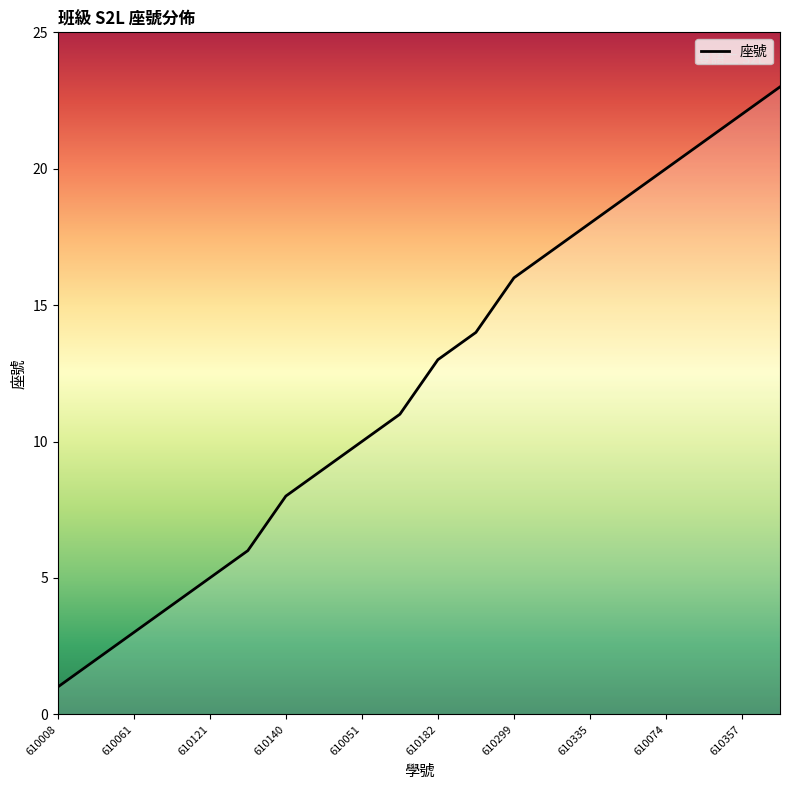

What is the maximum value shown in the chart?

23